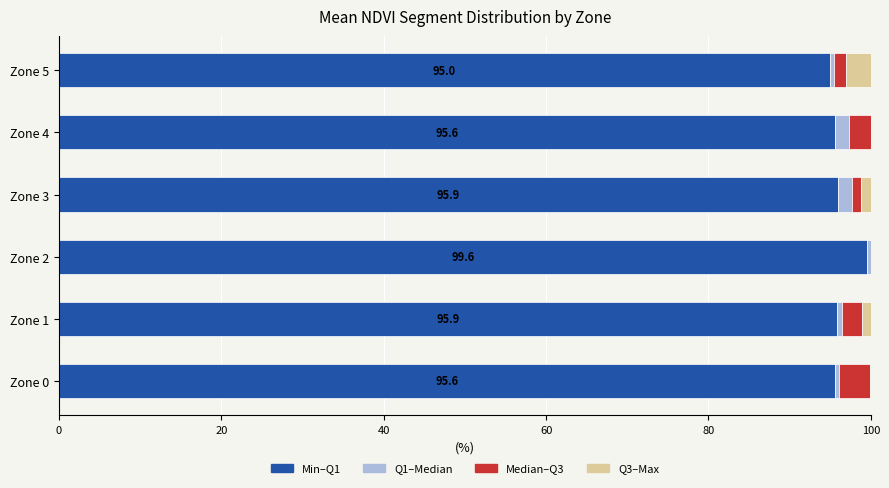

The value of Min–Q1 at Zone 5 is 95.0. True or false?

True